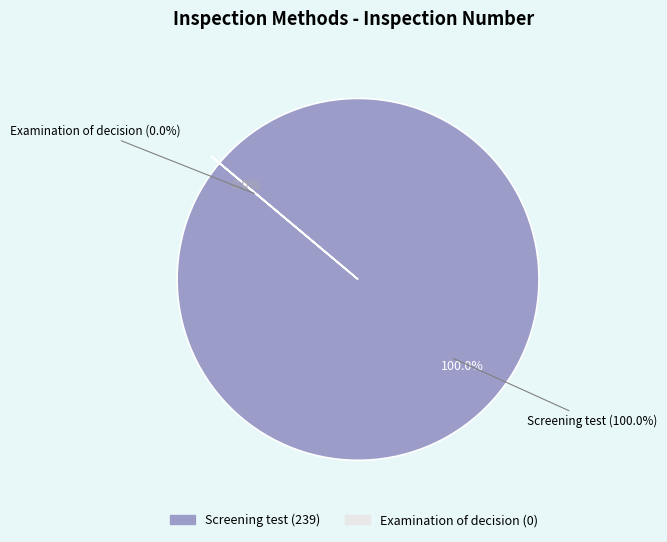

True or false: Examination of decision accounts for 1% of the total.

False